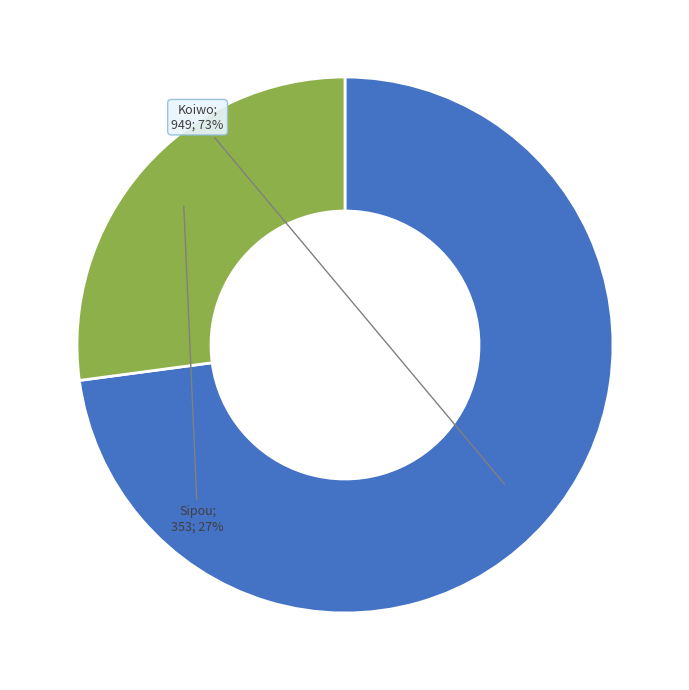

To the nearest percent, what is the average slice percentage?

50%